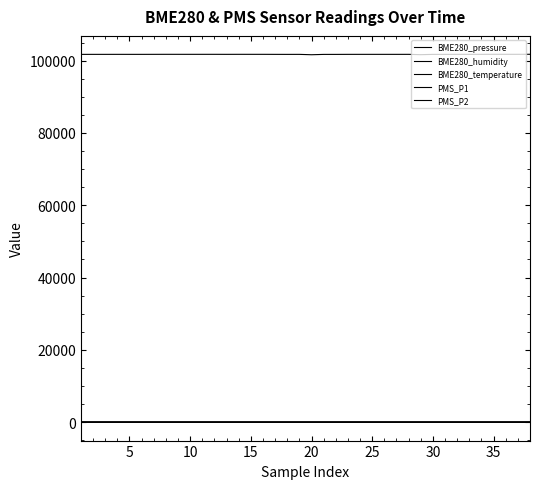

Does the chart display data point markers on the line(s)?

No